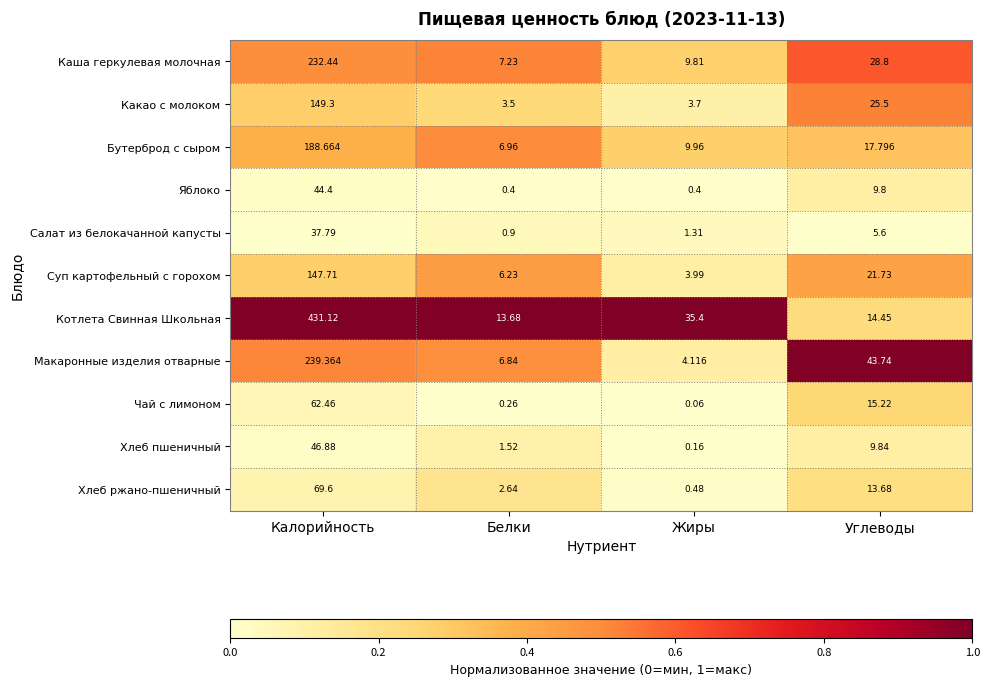

Which series changed the most between Калорийность and Белки?

Котлета Свинная Школьная